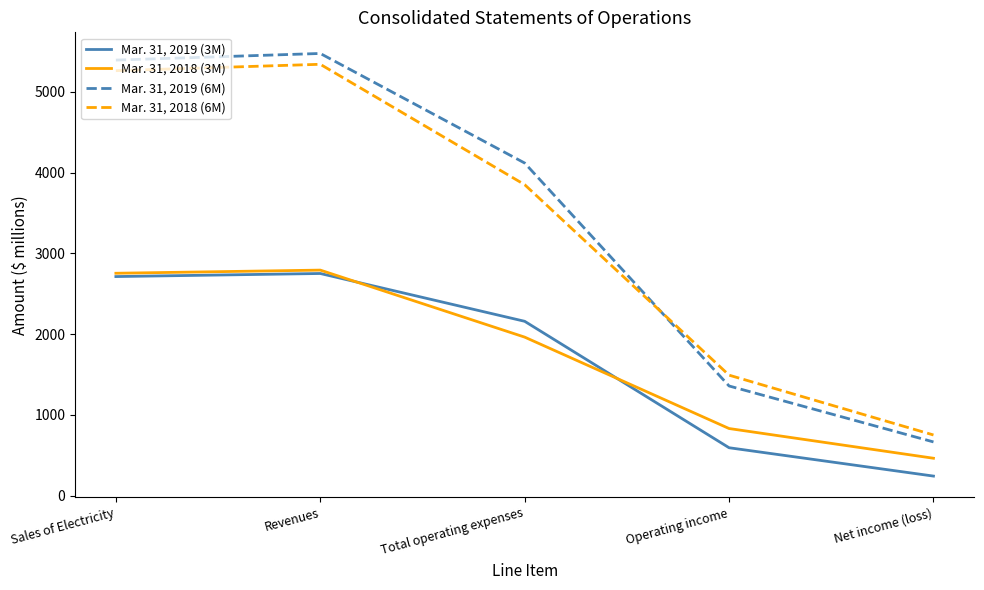

At Total operating expenses, list the series in order from smallest to largest.

Mar. 31, 2018 (3M), Mar. 31, 2019 (3M), Mar. 31, 2018 (6M), Mar. 31, 2019 (6M)